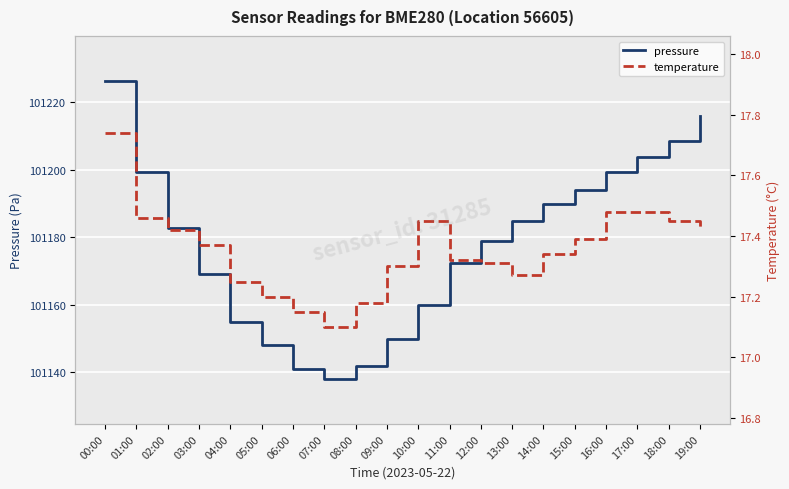

How many lines are shown in the chart?

2